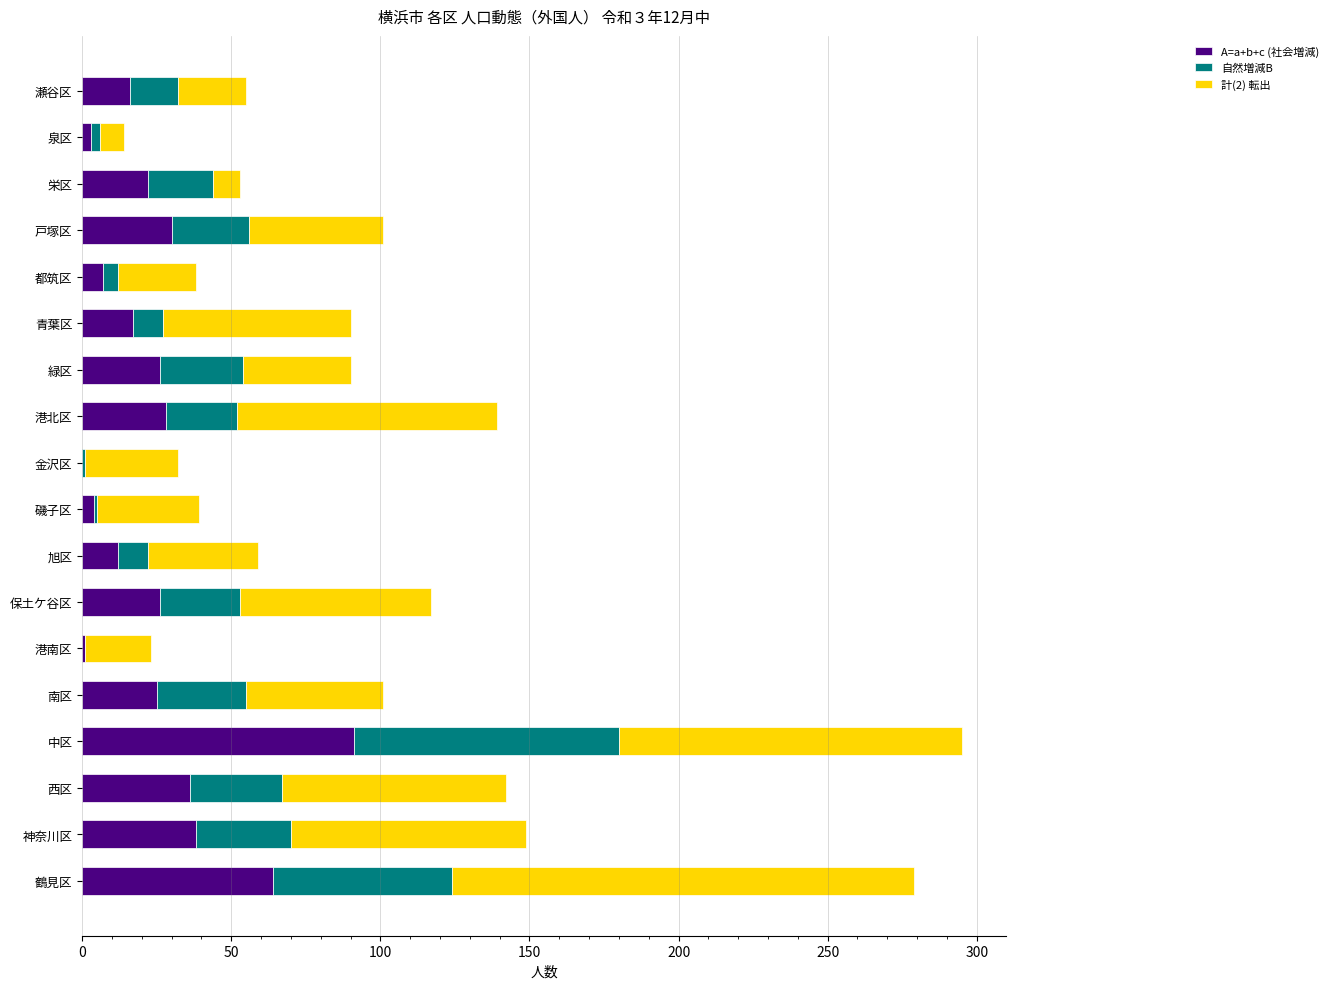

The A=a+b+c (社会増減) series shows 56 at 金沢区. True or false?

False